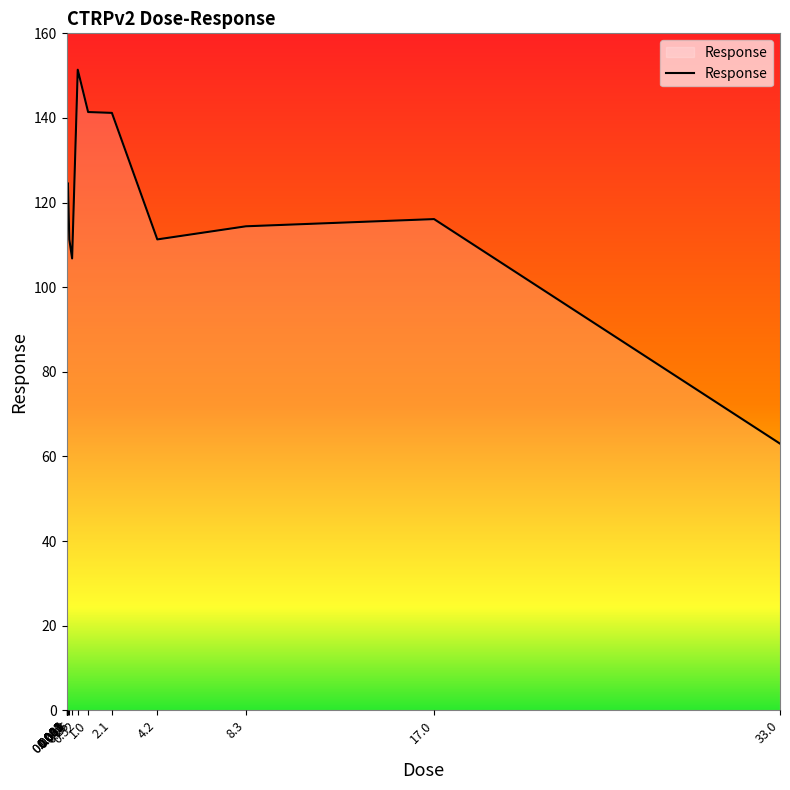

What is the smallest value displayed?

63.0